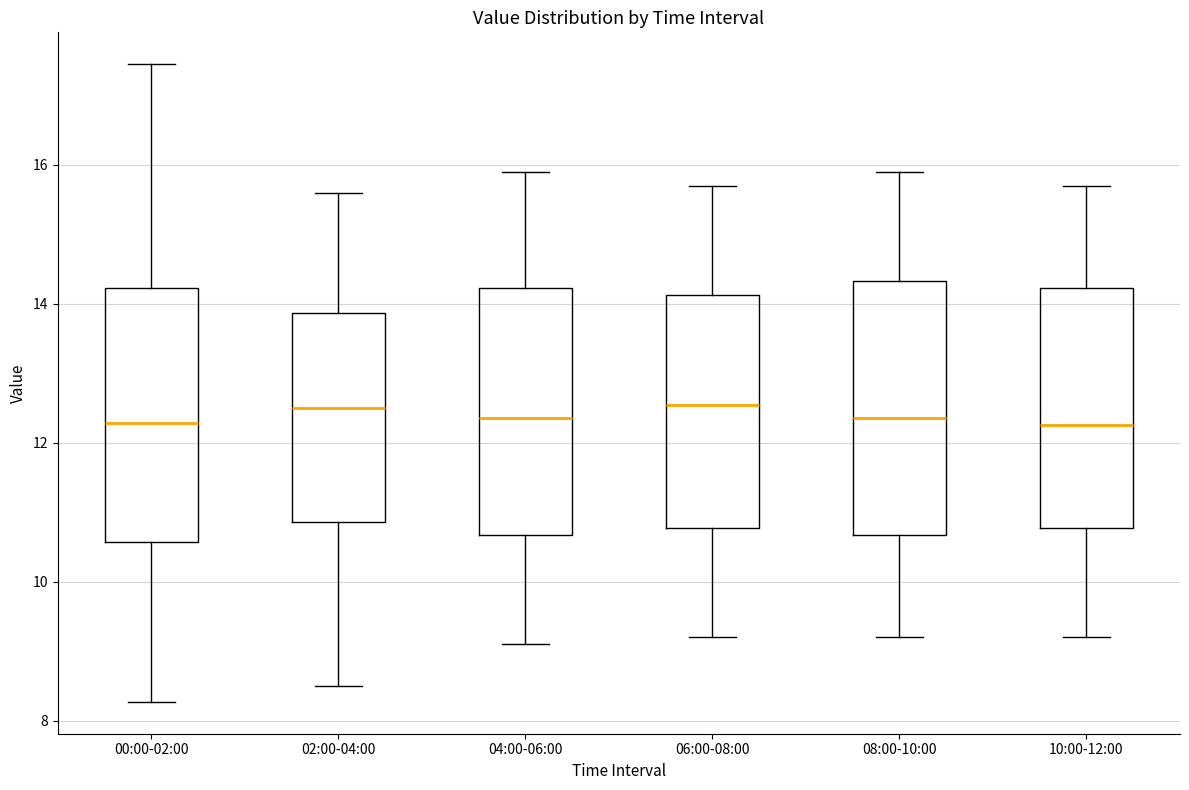

Reading left to right, read every box against the y-axis: the position of its median line, the range the box covers, and the ends of its whiskers. The values are not printed on the chart, so give them approximately, as read against the axis.

00:00-02:00: median 12.2, box 10.6 to 14.2, whiskers 8.2 to 17.4
02:00-04:00: median 12.6, box 10.8 to 13.8, whiskers 8.6 to 15.6
04:00-06:00: median 12.4, box 10.6 to 14.2, whiskers 9.2 to 16.0
06:00-08:00: median 12.6, box 10.8 to 14.2, whiskers 9.2 to 15.8
08:00-10:00: median 12.4, box 10.6 to 14.4, whiskers 9.2 to 16.0
10:00-12:00: median 12.2, box 10.8 to 14.2, whiskers 9.2 to 15.8